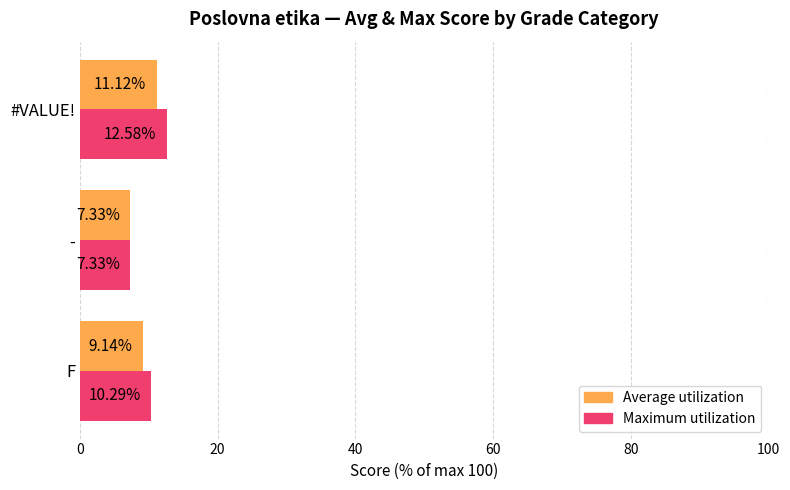

What is the total value across all series at F?

19.4